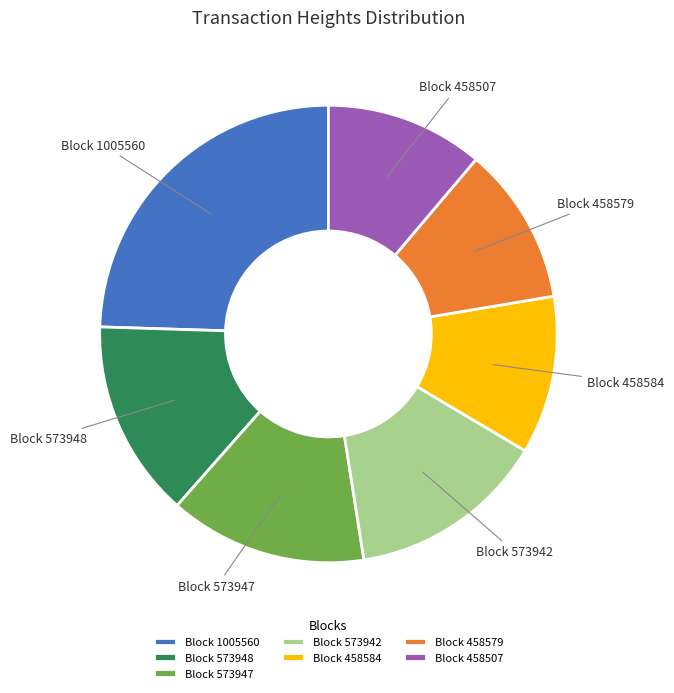

True or false: Block 458579 accounts for 11% of the total.

True